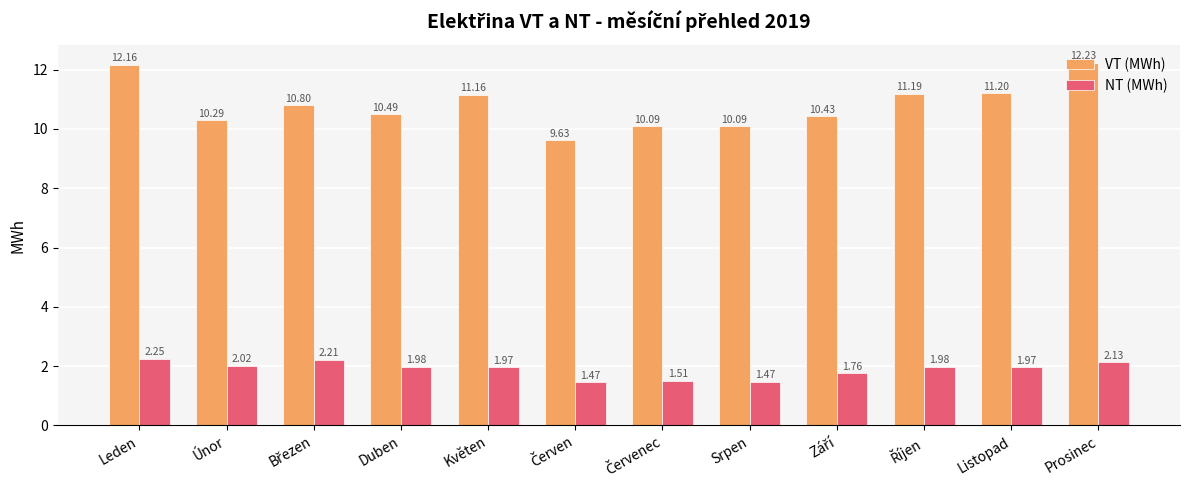

Is it true that VT (MWh) equals 7.1 at Duben?

False